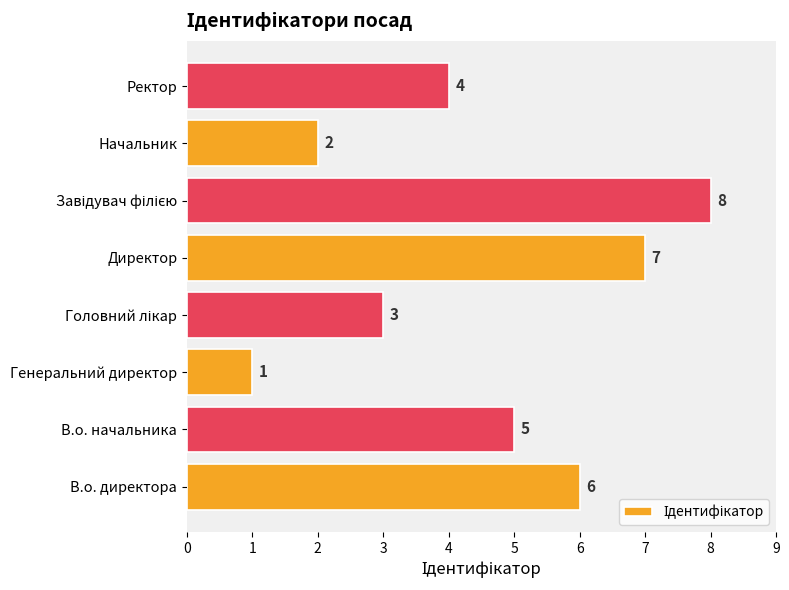

What is the sum of all values?

36